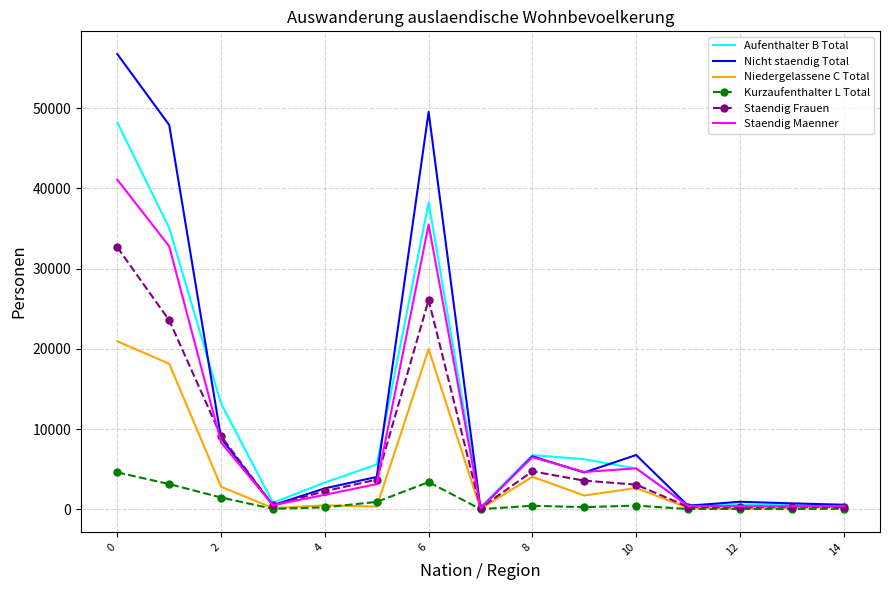

What is the greatest value displayed?

56744